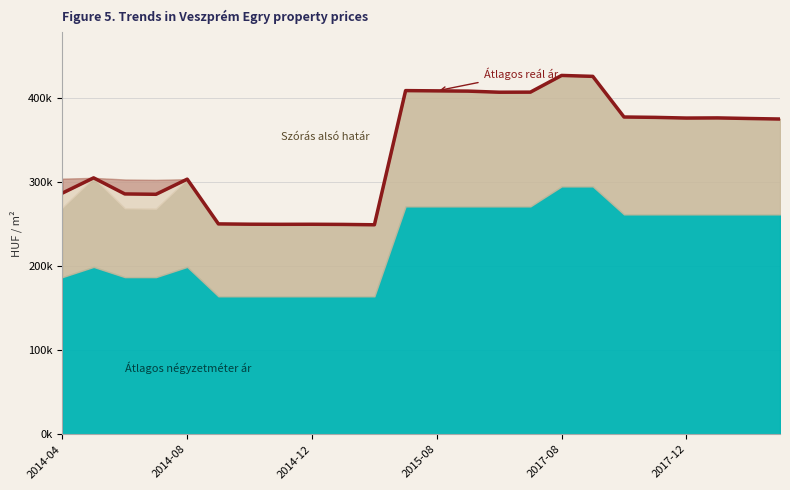

At which label does the data first exceed 376166?

11